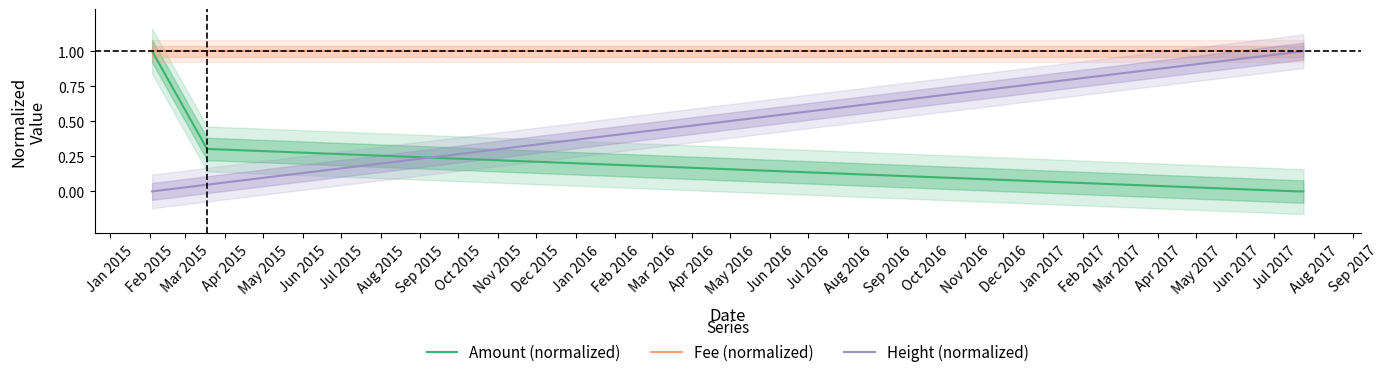

True or false: Height (normalized) has a value of 0.6 at Mar 2015.

False